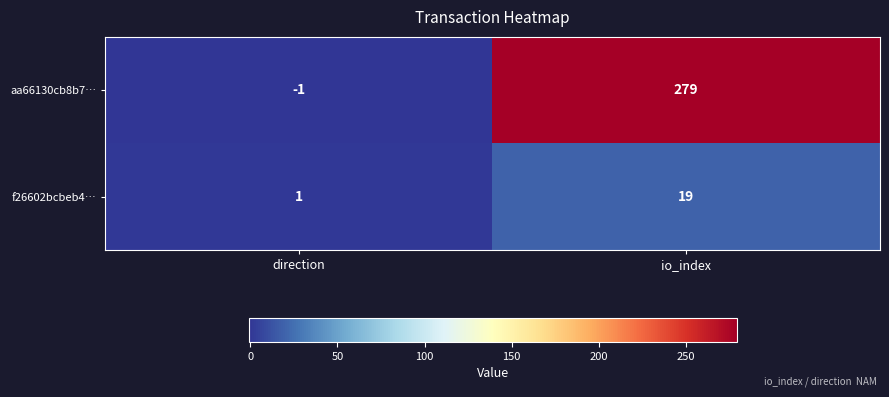

At which category is the sum across all series the highest?

io_index